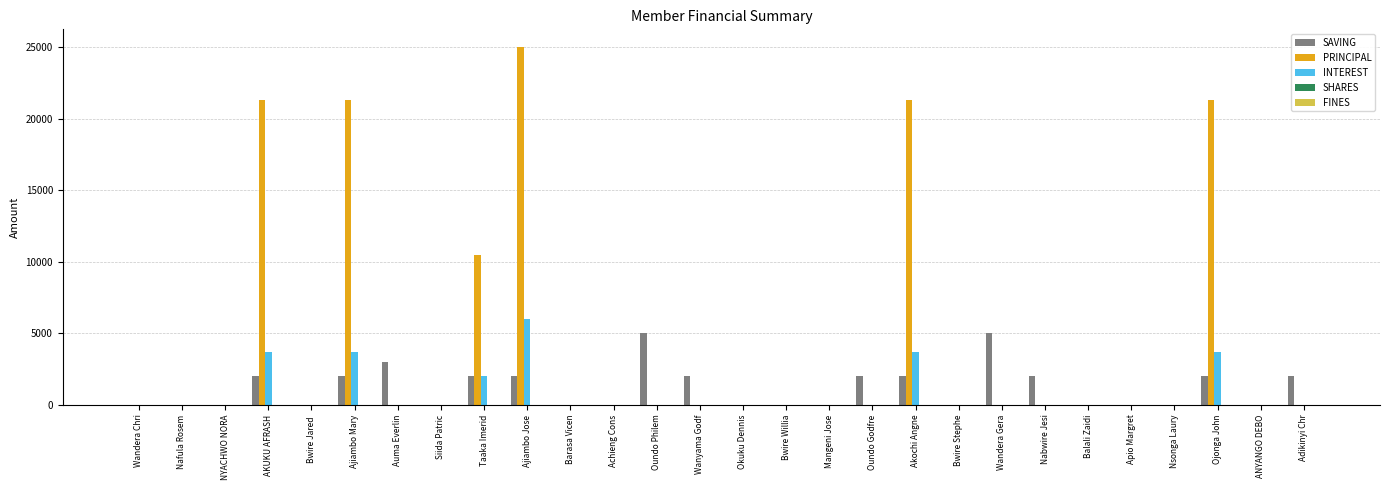

Between Nafula Rosem and Auma Everlin, which series saw the biggest shift?

SAVING